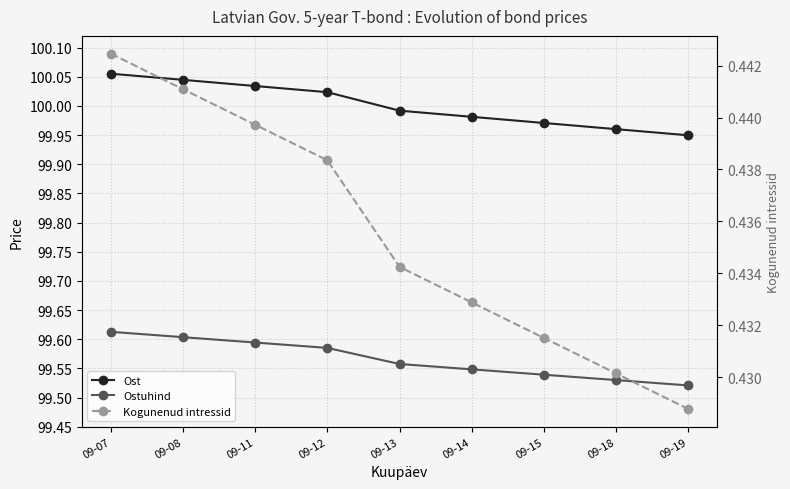

The value of Ost at 09-13 is 100.0. True or false?

True